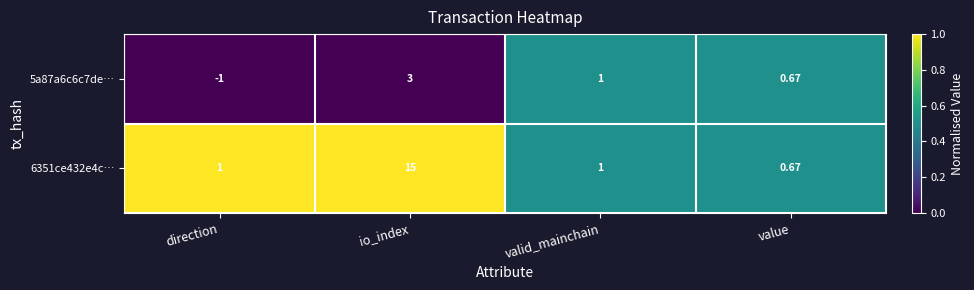

Where is 5a87a6c6c7de… nearest to the value 1?

valid_mainchain